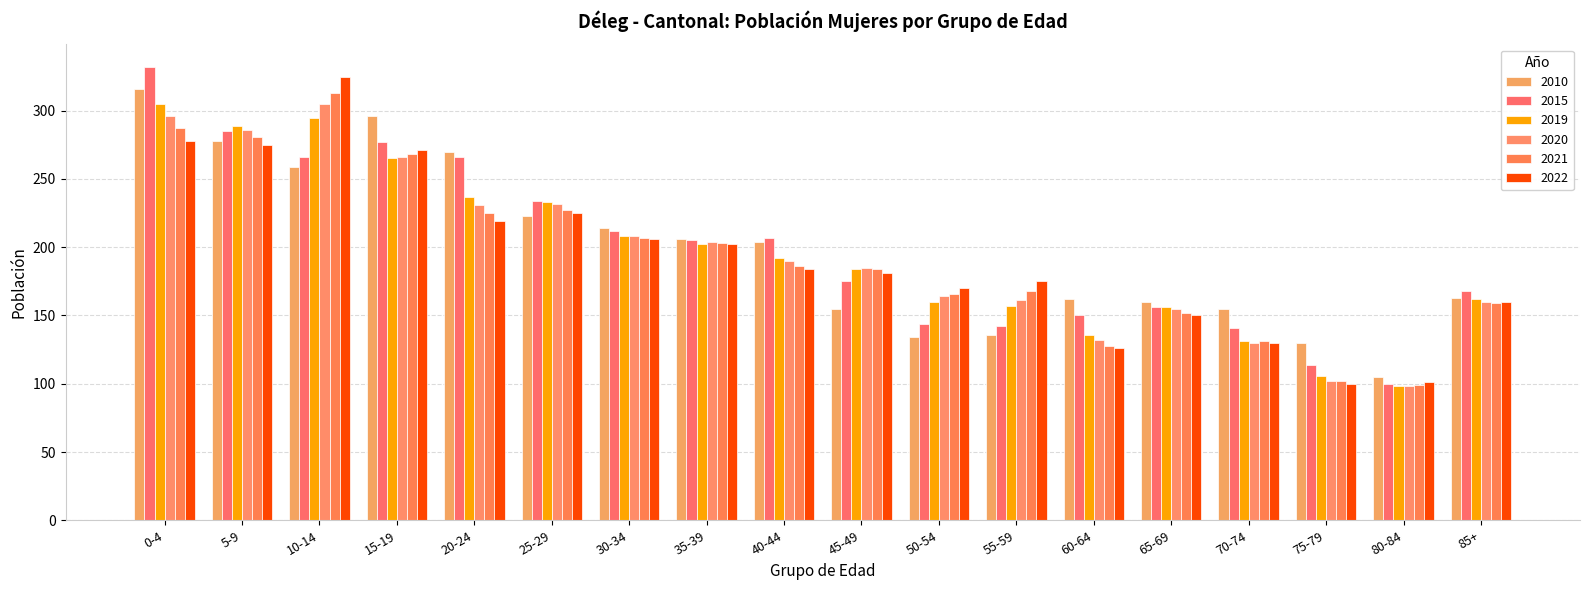

What is the highest value of the 2021 series?

313